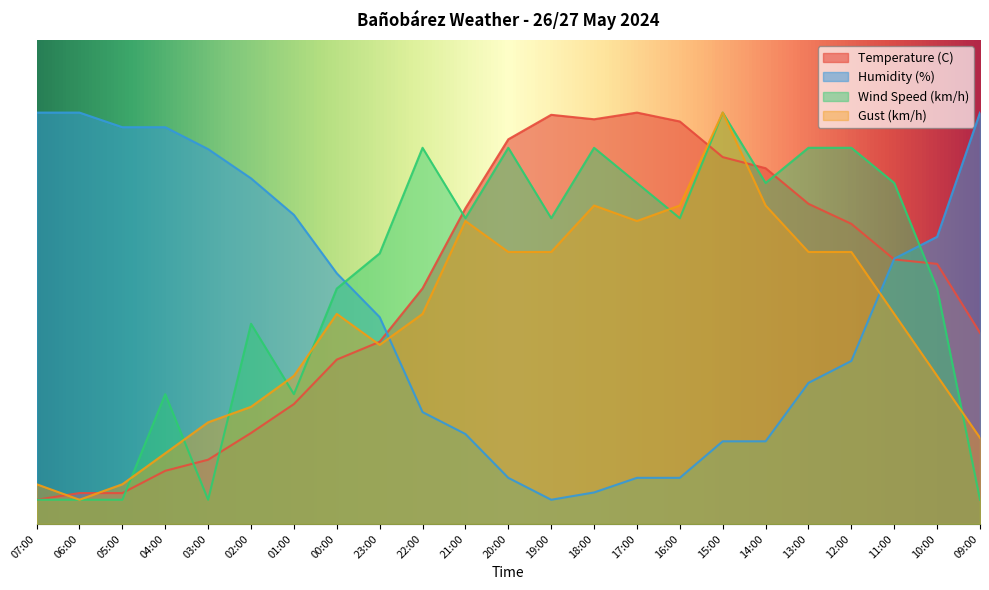

Which category has the lowest value in the Humidity (%) series?

19:00